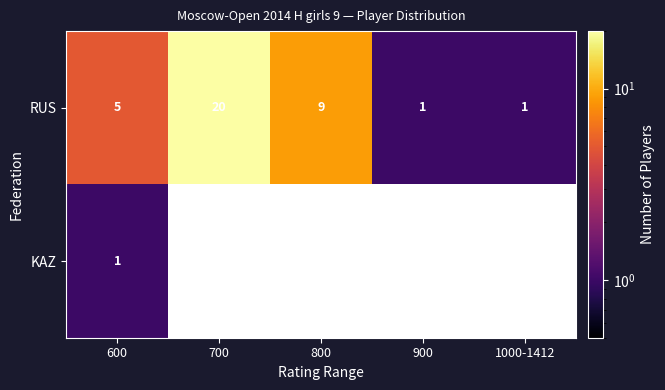

How many RUS values are between 1 and 9?

4